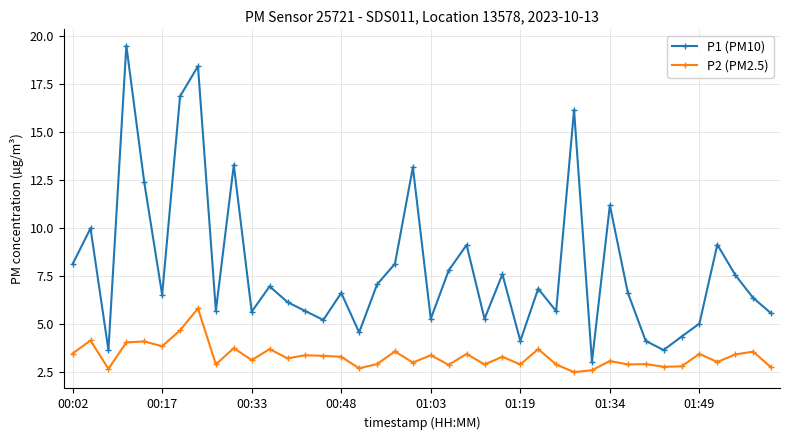

What are all the series names shown in the legend?

P1 (PM10), P2 (PM2.5)